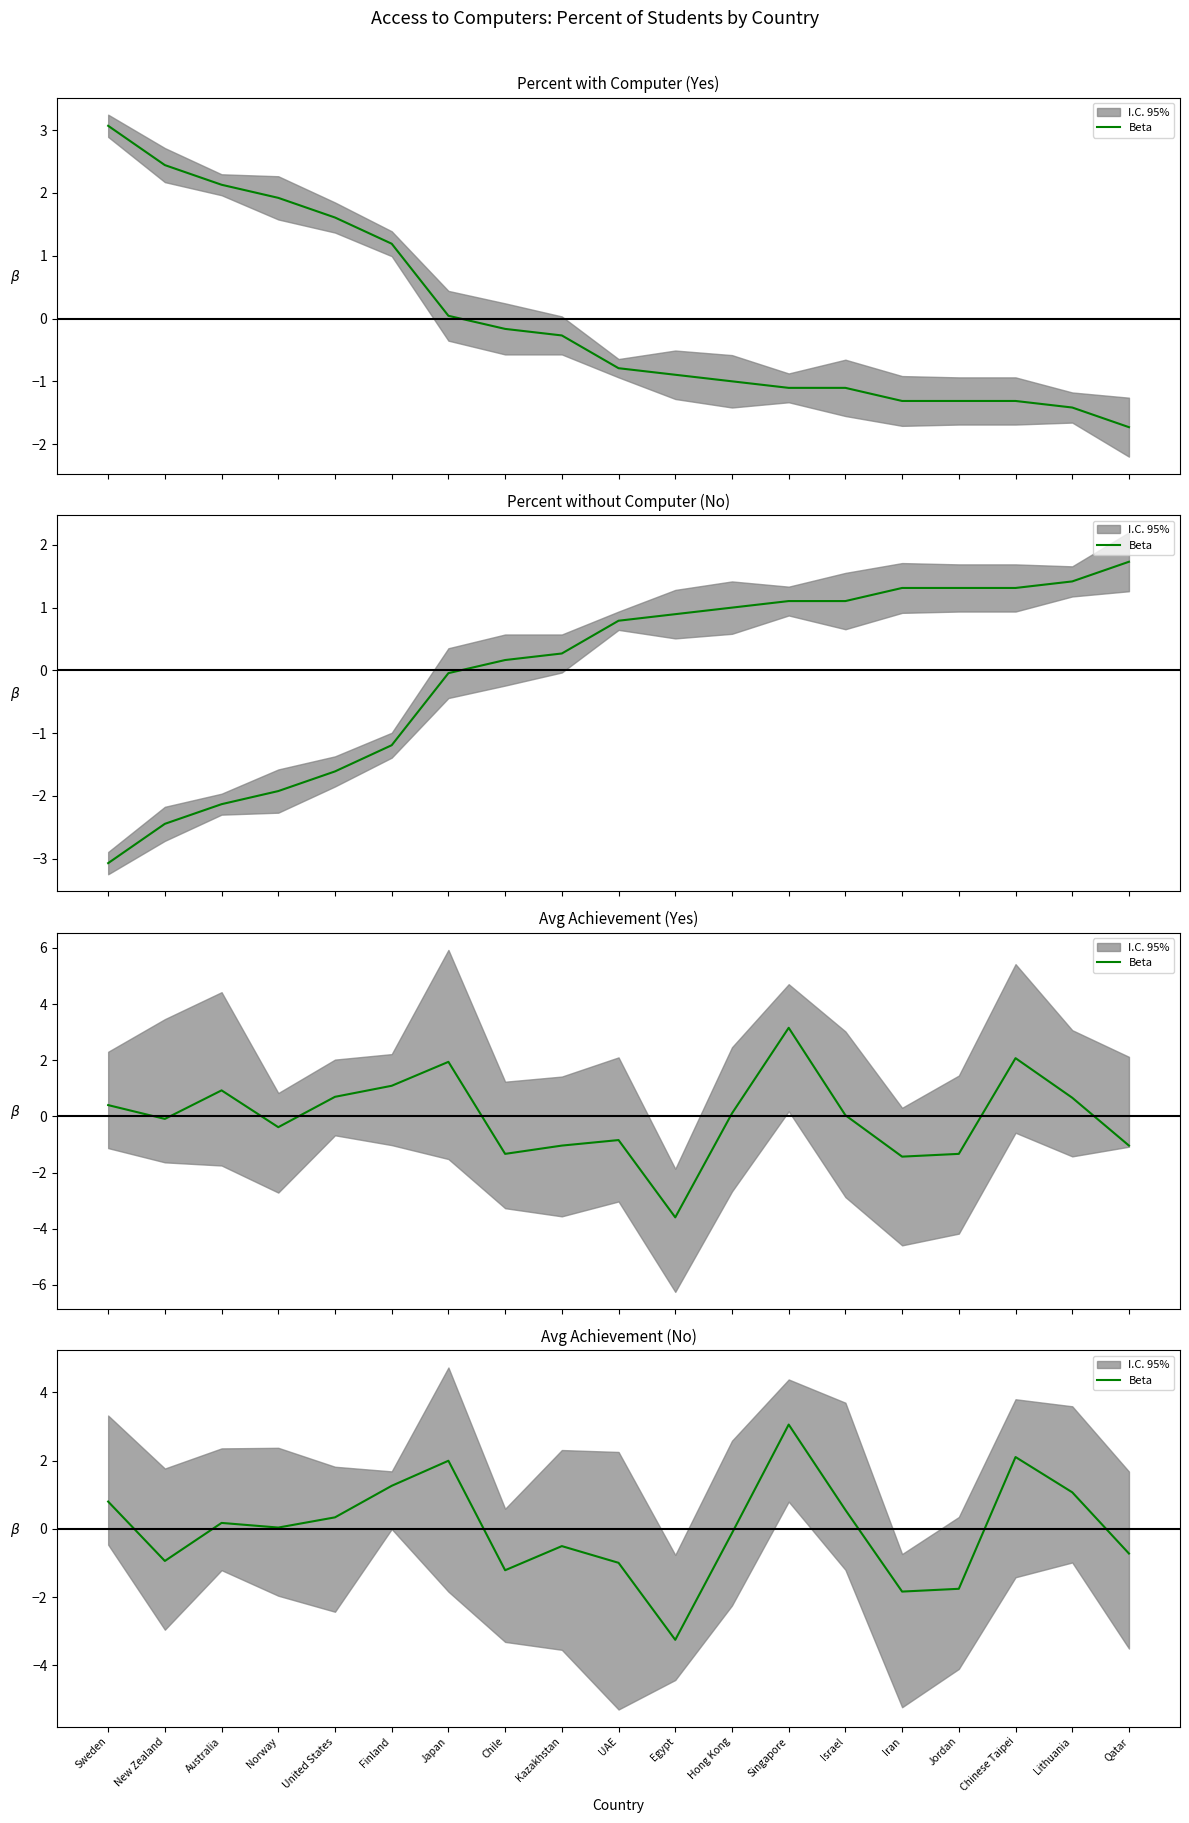

List the labels in order of value, smallest first.

Egypt, Iran, Jordan, Chile, UAE, New Zealand, Qatar, Kazakhstan, Hong Kong, Norway, Australia, United States, Israel, Sweden, Lithuania, Finland, Japan, Chinese Taipei, Singapore